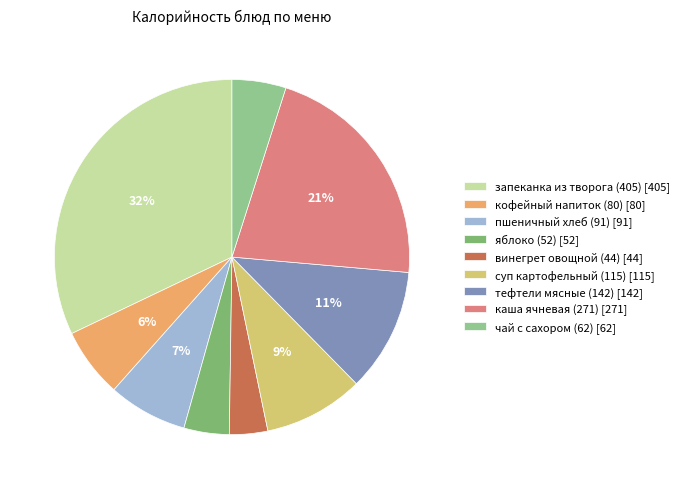

Rank the categories by value from lowest to highest.

винегрет овощной (44), яблоко (52), чай с сахором (62), кофейный напиток (80), пшеничный хлеб (91), суп картофельный (115), тефтели мясные (142), каша ячневая (271), запеканка из творога (405)